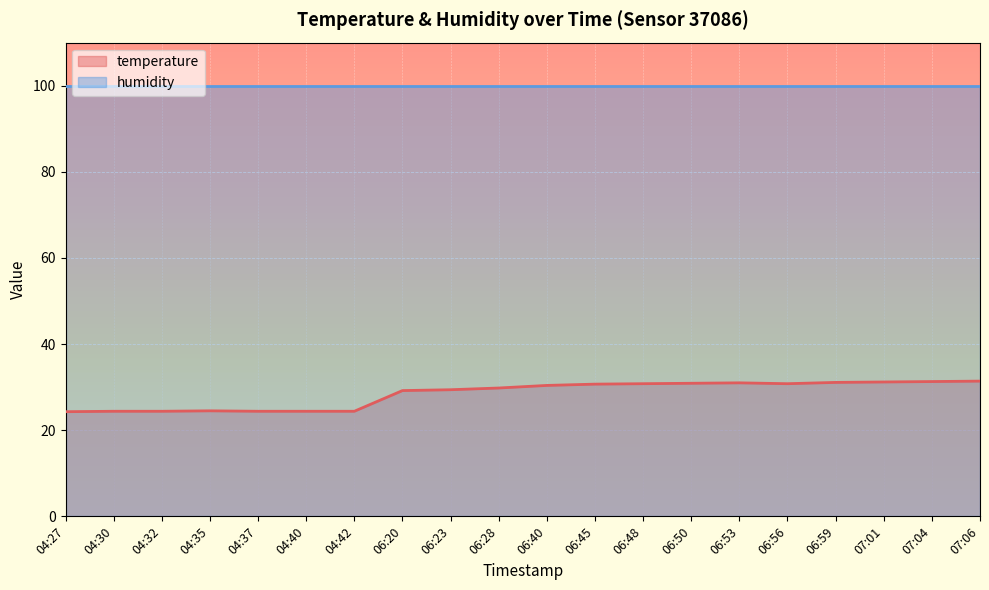

How many values are below 30?

10